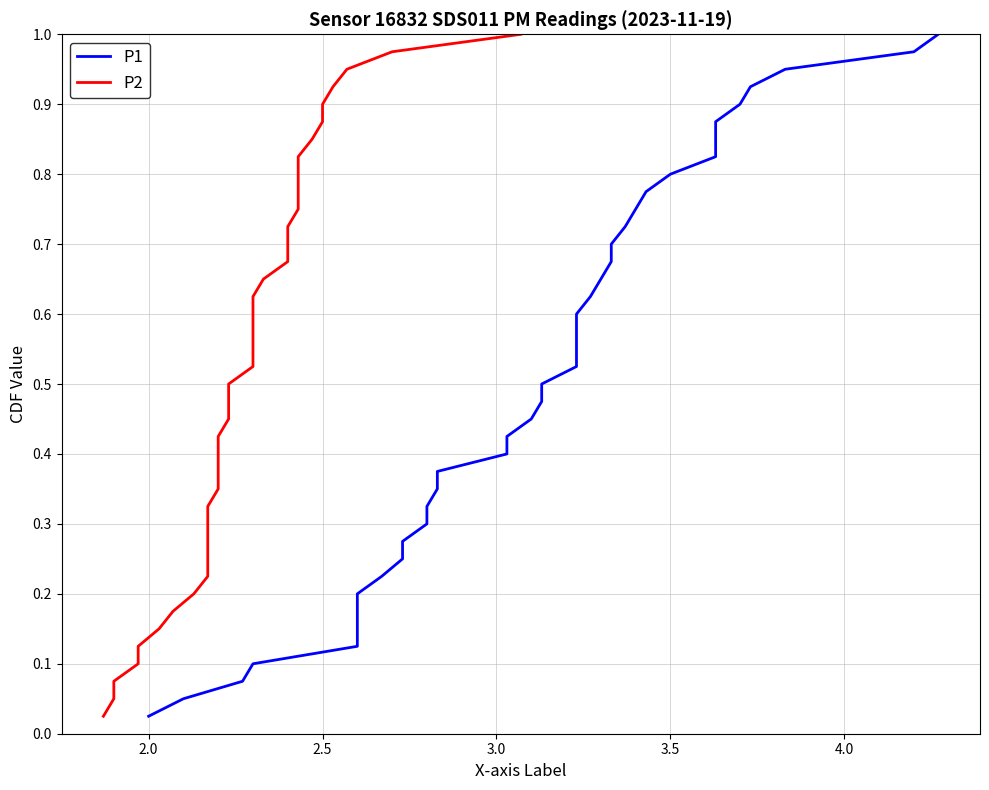

Count the number of categories in the chart.

40